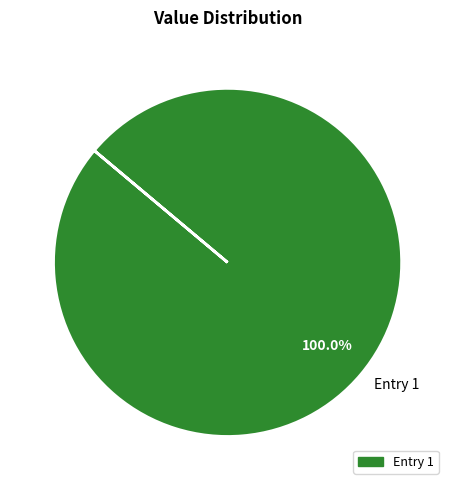

Which slice represents more than half of the pie?

Entry 1